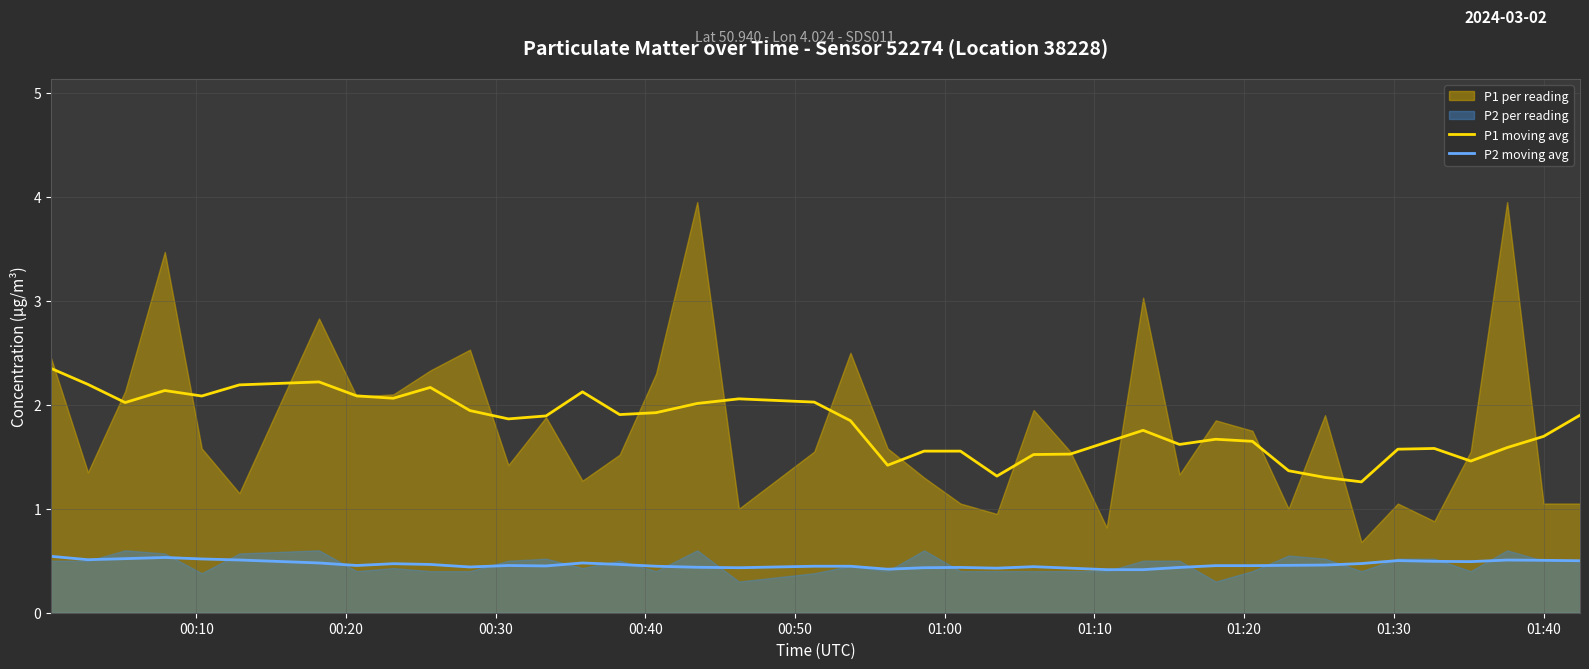

True or false: P1 moving avg and P2 moving avg cross at least once.

False